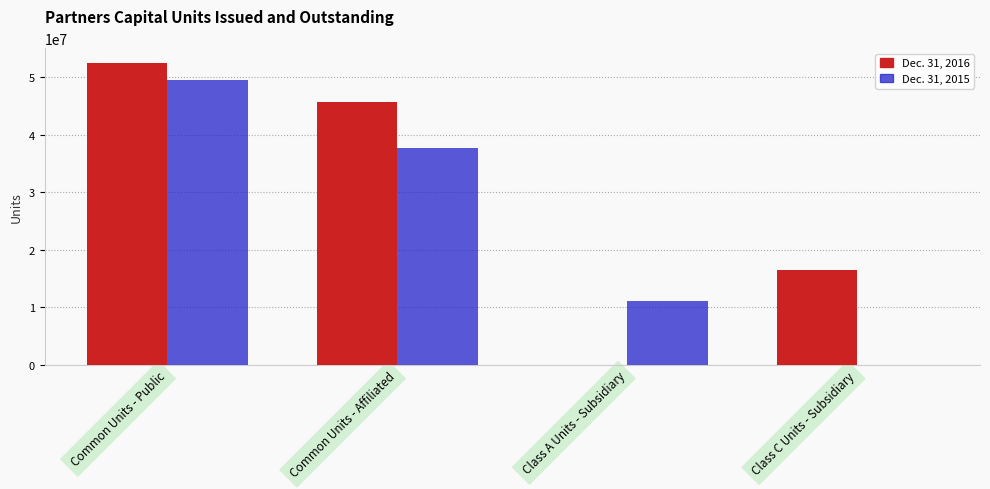

How many values in Dec. 31, 2016 are above zero?

3